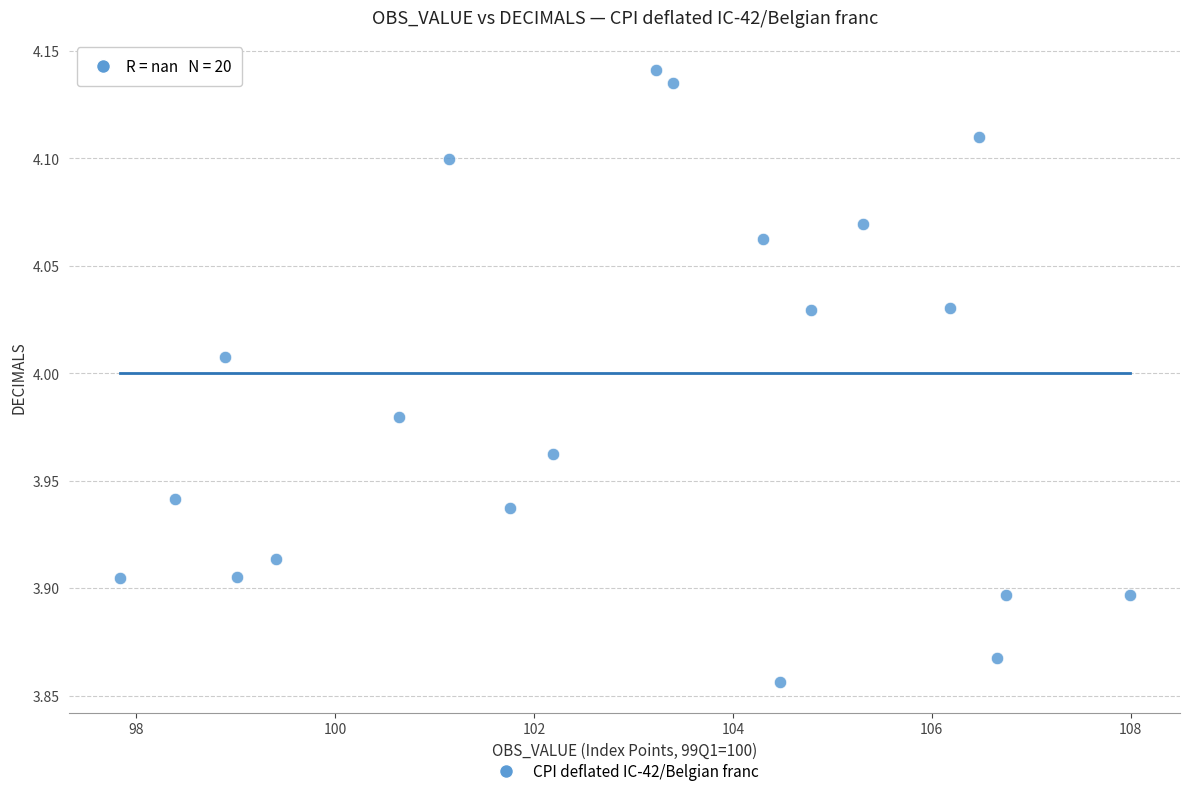

What is the range of Y values (max minus min)?

0.3